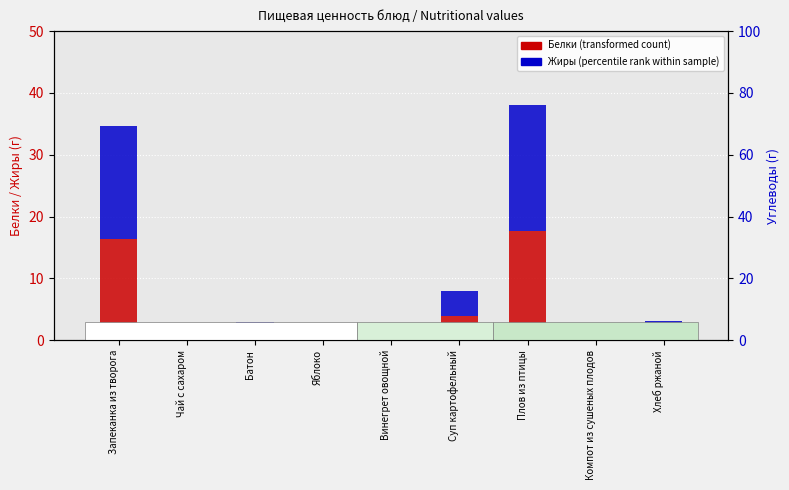

How many distinct data groups are displayed?

3